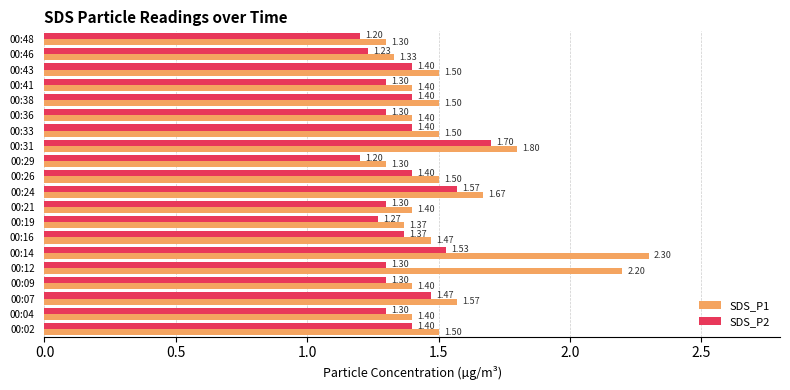

Which series has the largest total across all categories?

SDS_P1